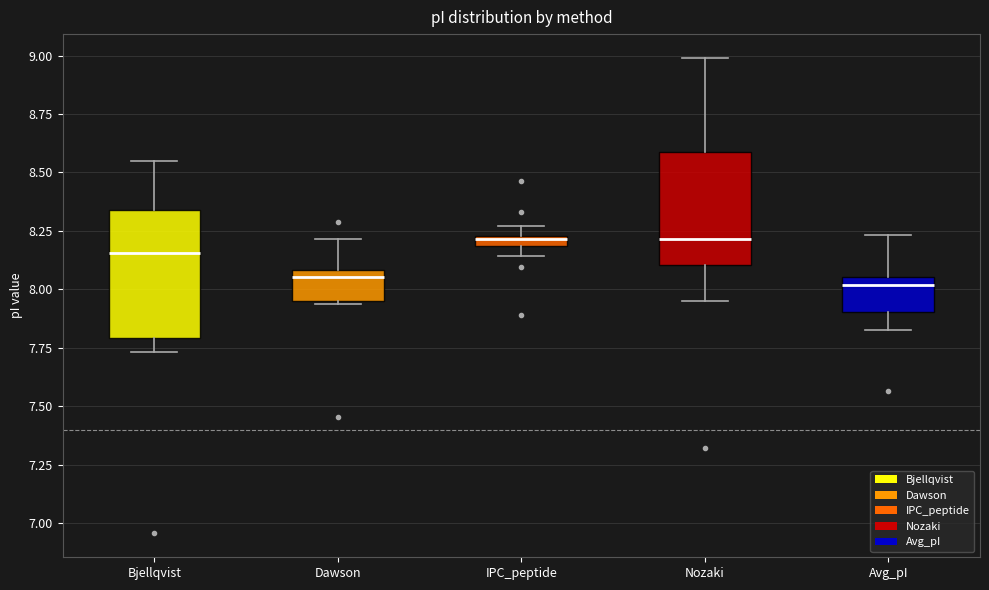

Where is the lower edge of the box for IPC_peptide on the y-axis? The values are not printed on the chart, so give them approximately, as read against the axis.

8.20